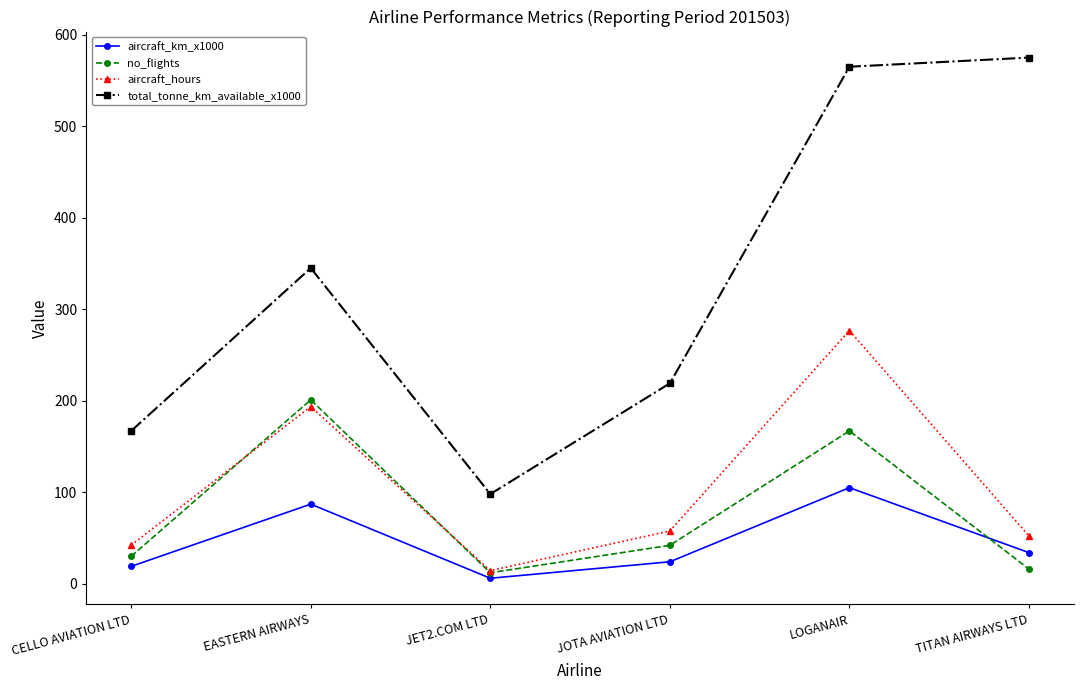

Which series has the largest total across all categories?

total_tonne_km_available_x1000